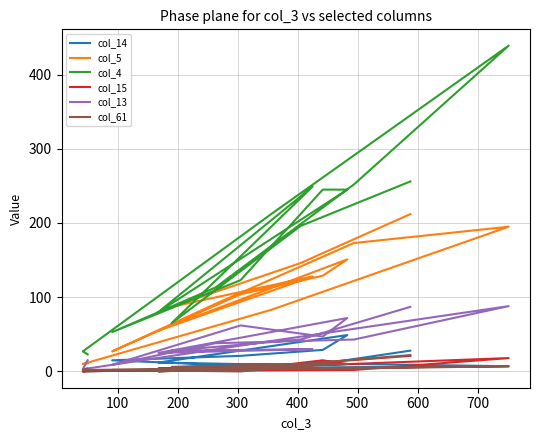

How many values in col_61 are above zero?

13